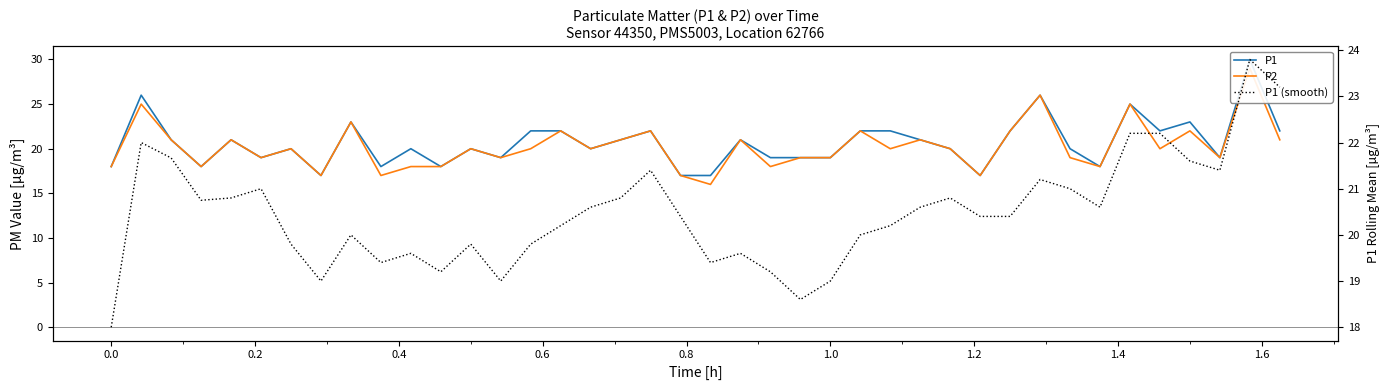

Which series has the largest range (max minus min)?

P1